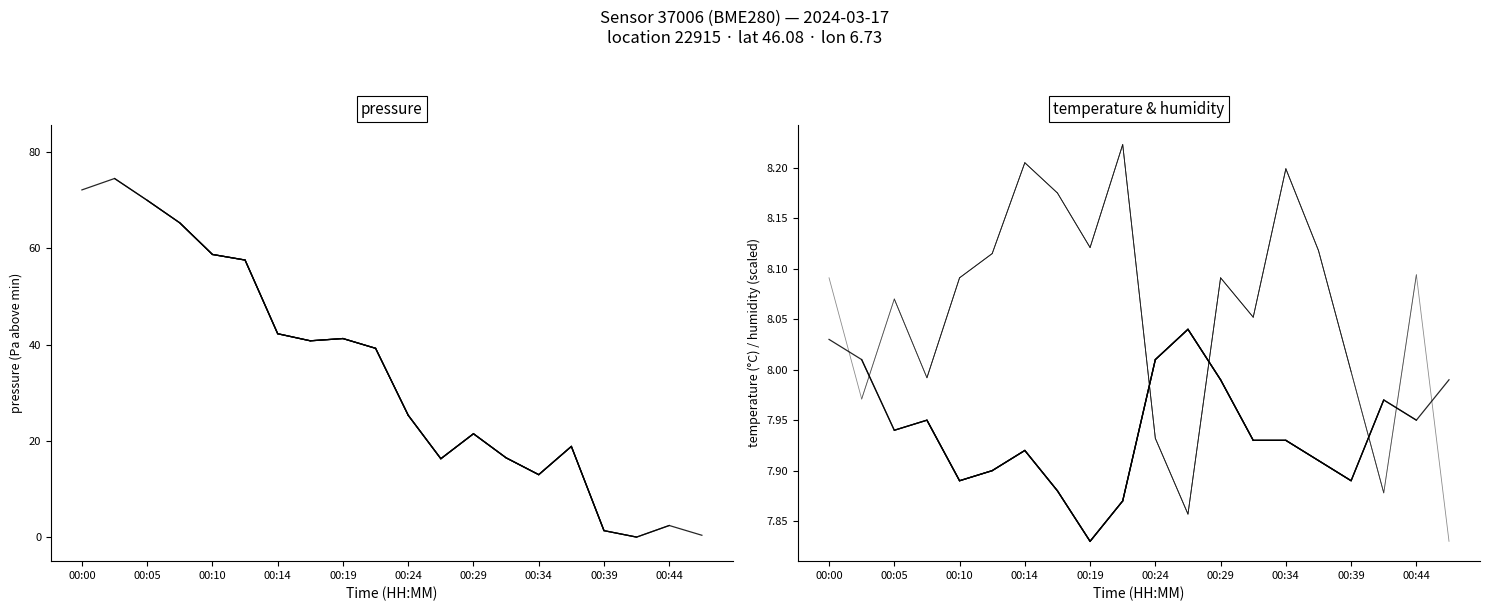

Rank the series by their maximum value, from lowest to highest.

temperature, humidity (scaled), pressure